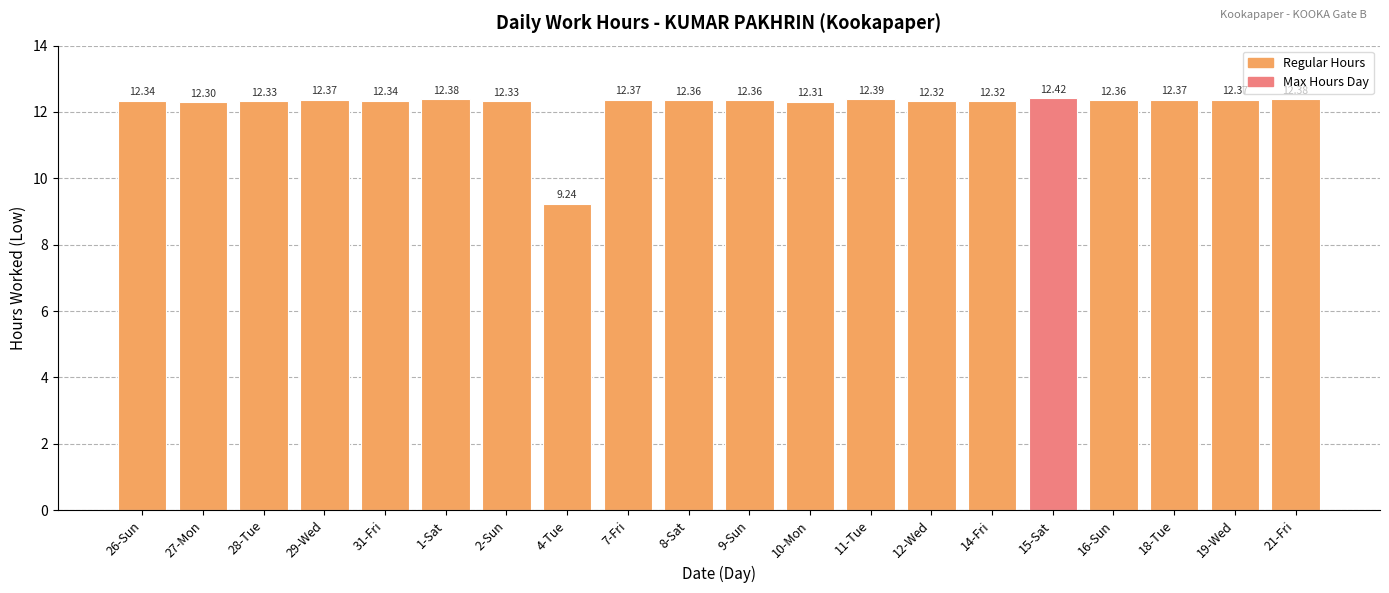

Approximately how many times larger is the value at 14-Fri compared to 27-Mon?

1.0